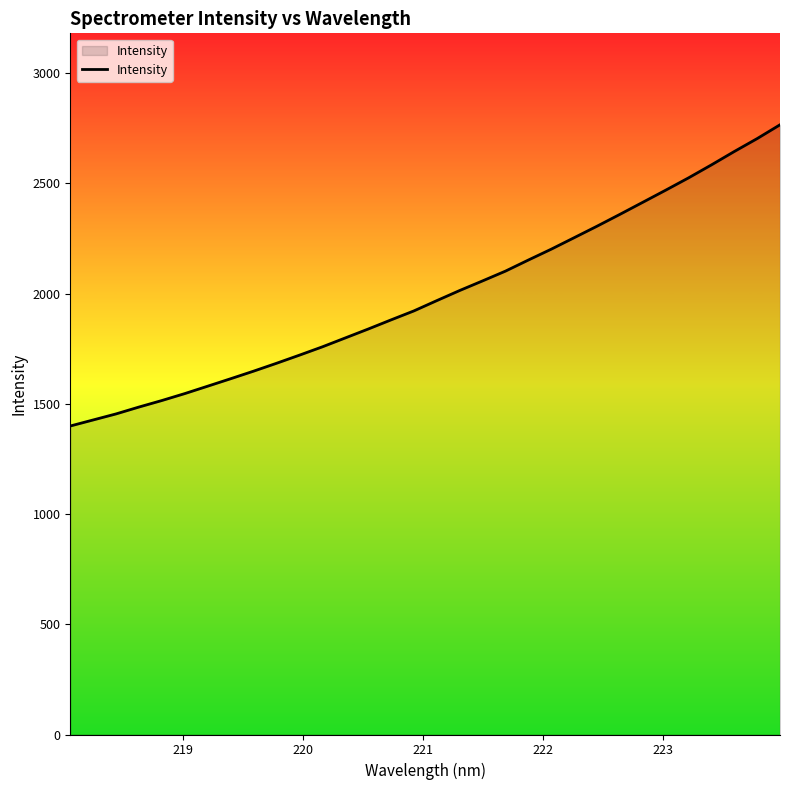

What is the minimum value shown in the chart?

1399.2